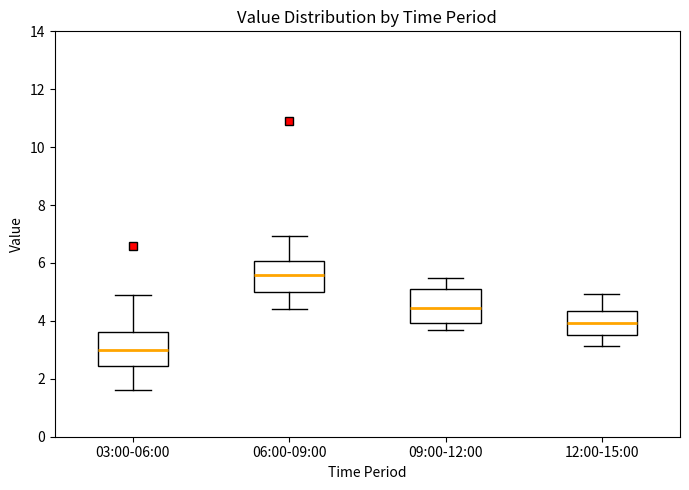

Where does the median line of the box for 12:00-15:00 sit on the y-axis? The values are not printed on the chart, so give them approximately, as read against the axis.

4.0